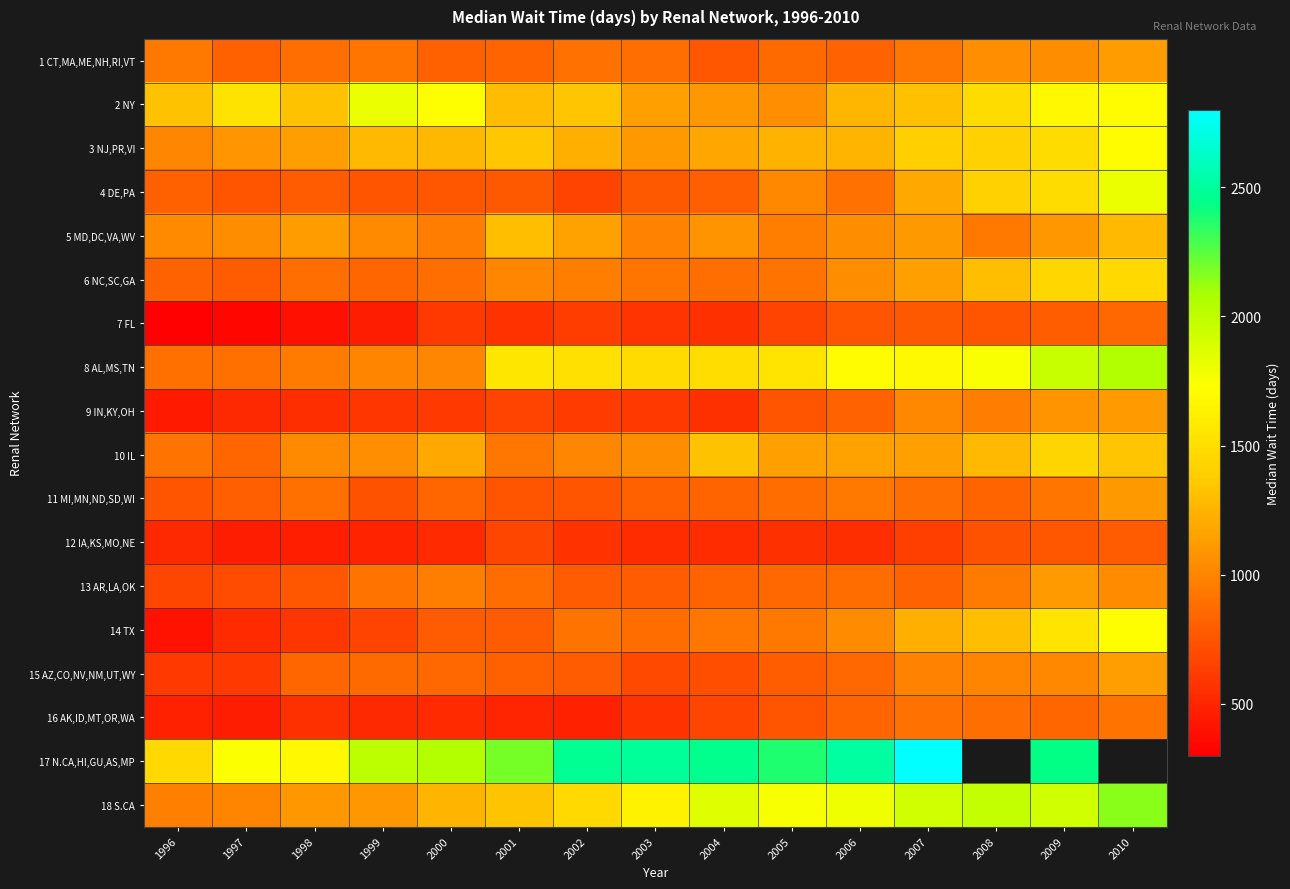

What is the spread (max minus min) of values at 1997?

1398.0